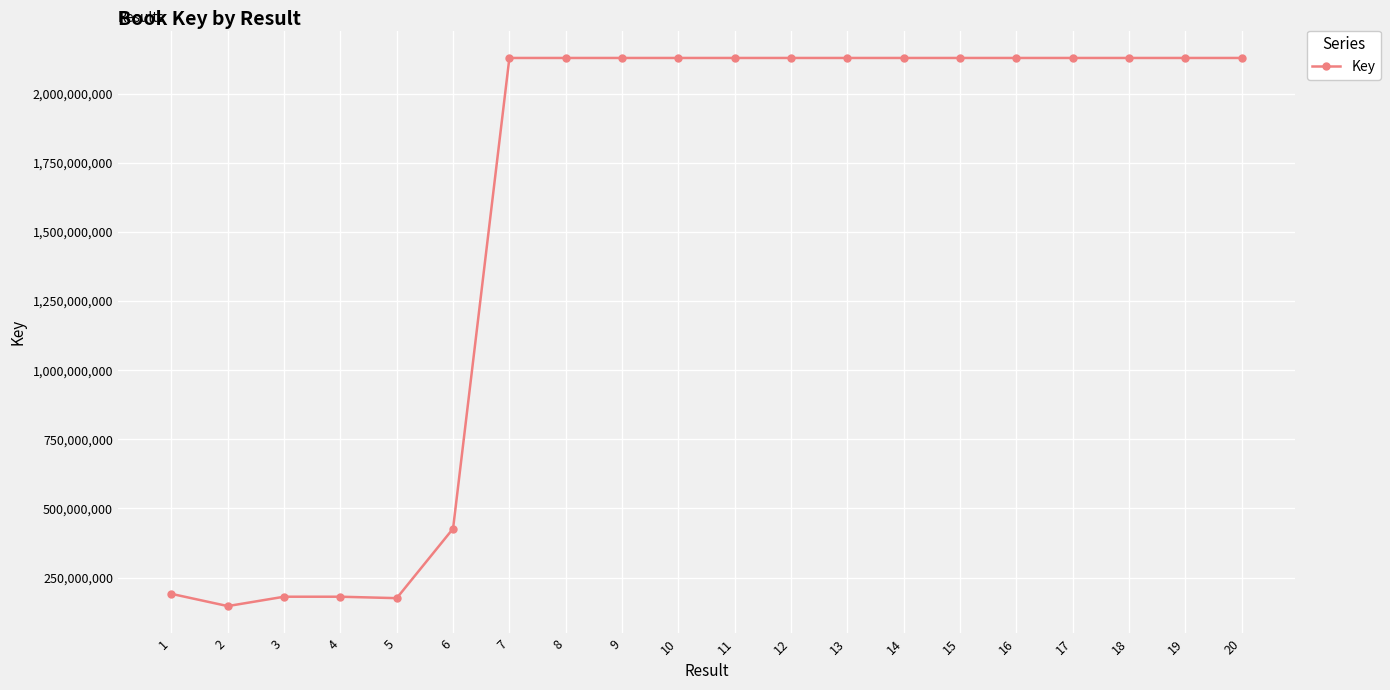

Which has a higher value, 8 or 4?

8